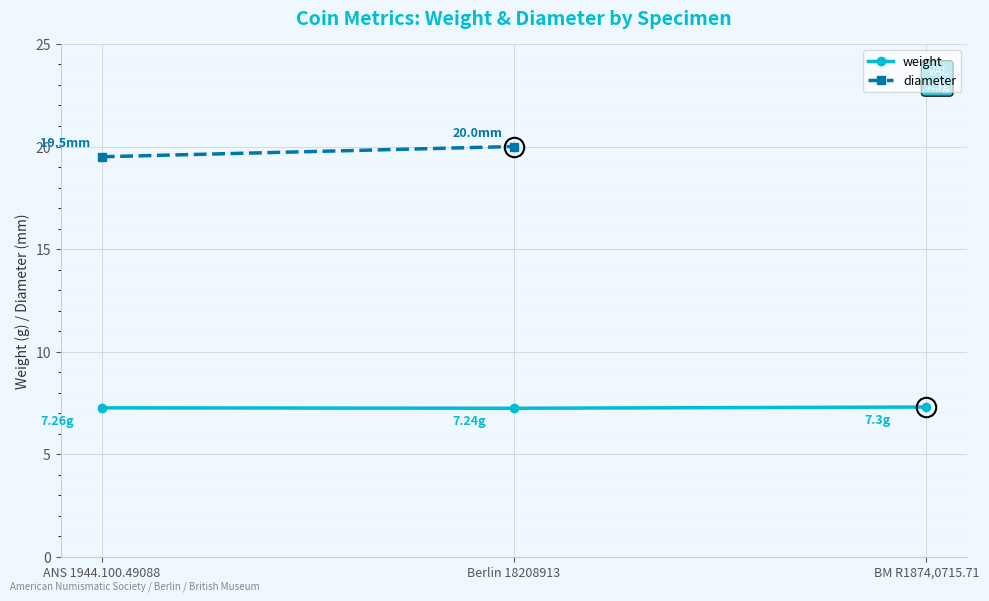

Between ANS 1944.100.49088 and Berlin 18208913, which series saw the biggest shift?

diameter